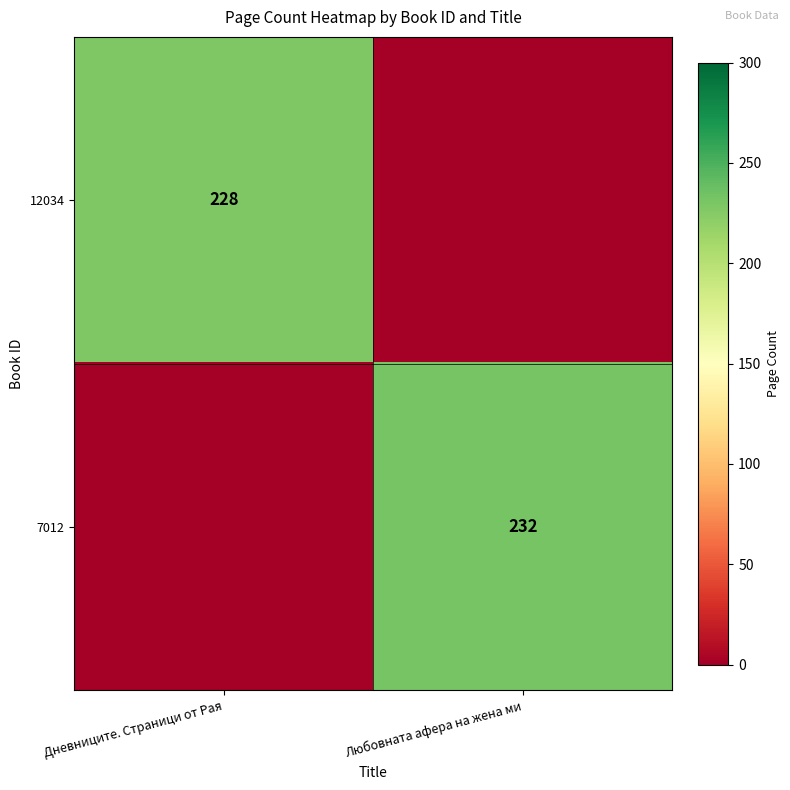

The value of 12034 at Дневниците. Страници от Рая is 228. True or false?

True